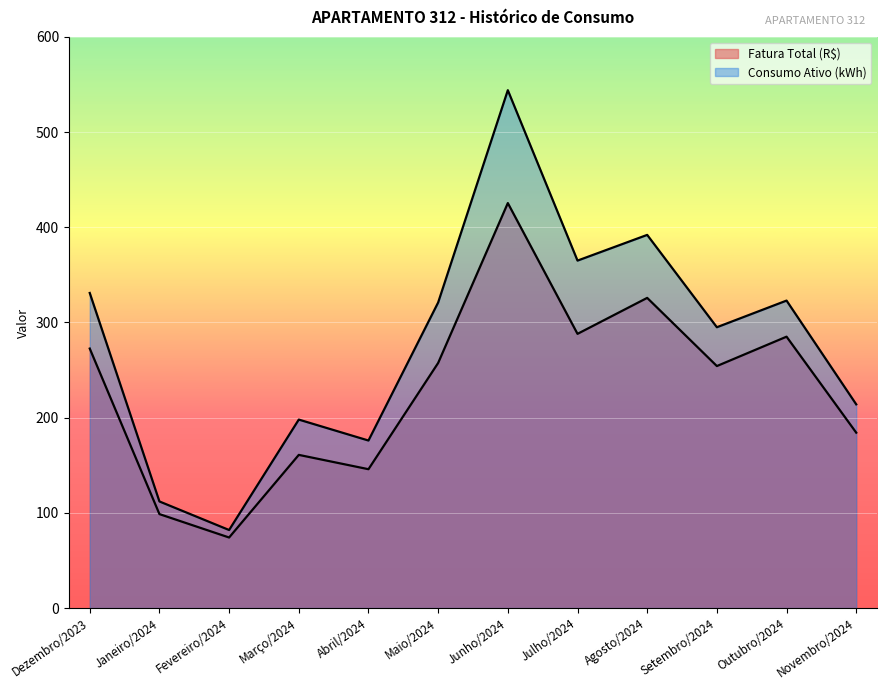

What value does the Consumo Ativo (kWh) series have at Julho/2024?

365.0